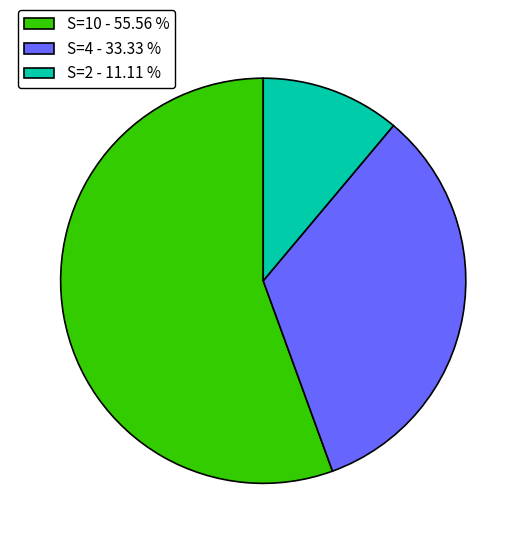

Does S=4 - 33.33 % represent more than half of the total?

No